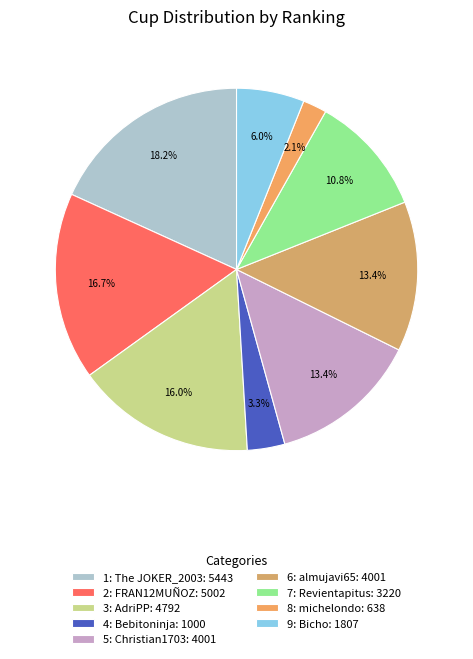

To the nearest percent, what portion does 8 represent?

2%